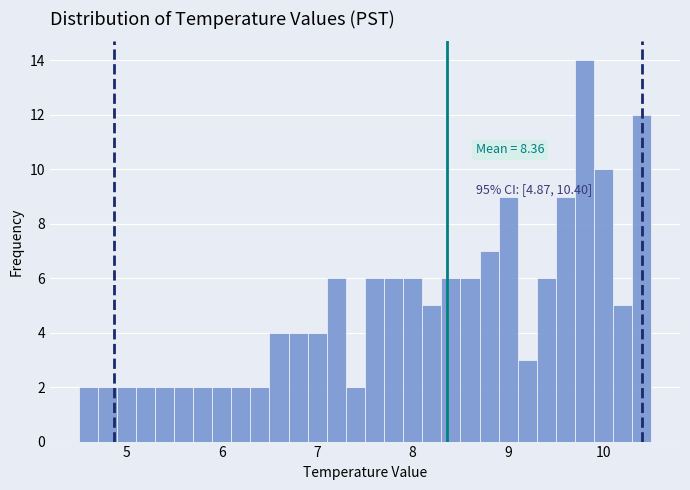

Read against the x-axis, roughly where is the centre of the tallest bar?

9.8